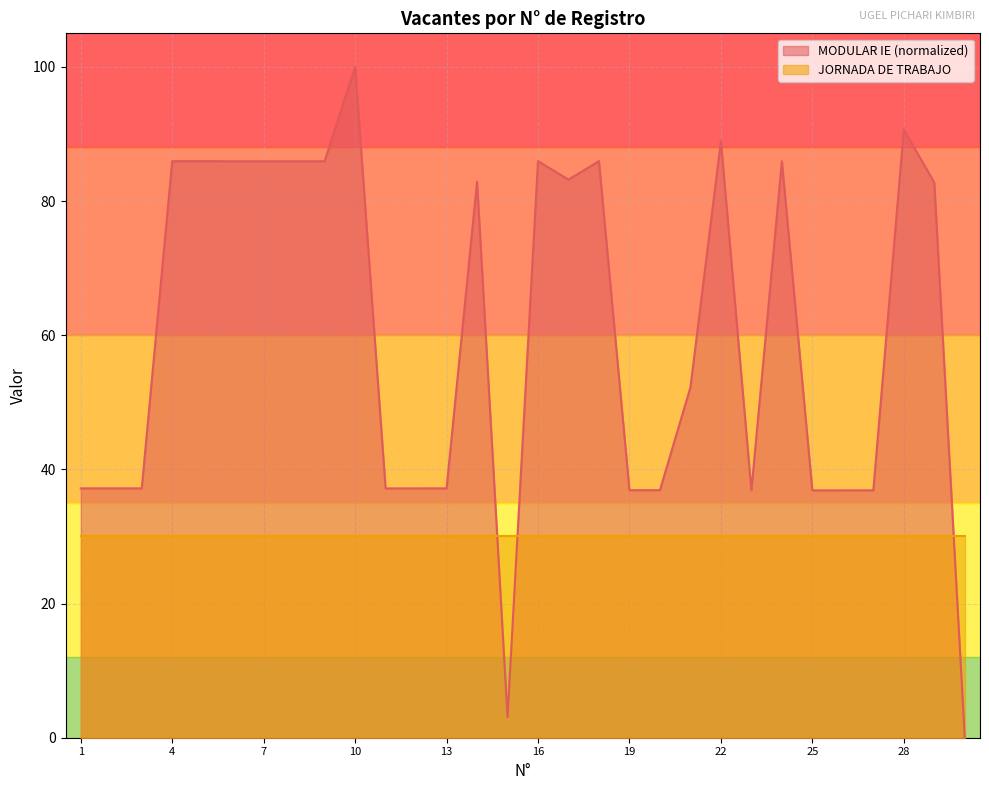

What is the sum of the values at 18 and 29?

168.7